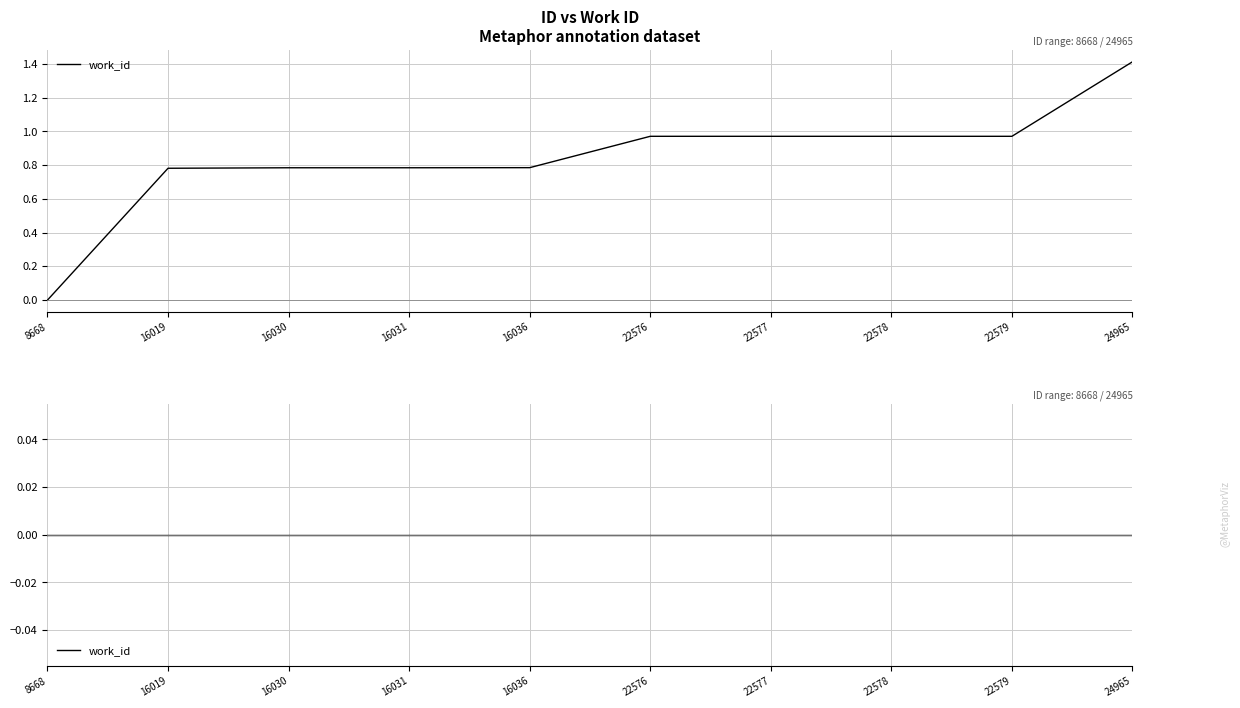

Between 16019 and 22576, which is larger?

22576